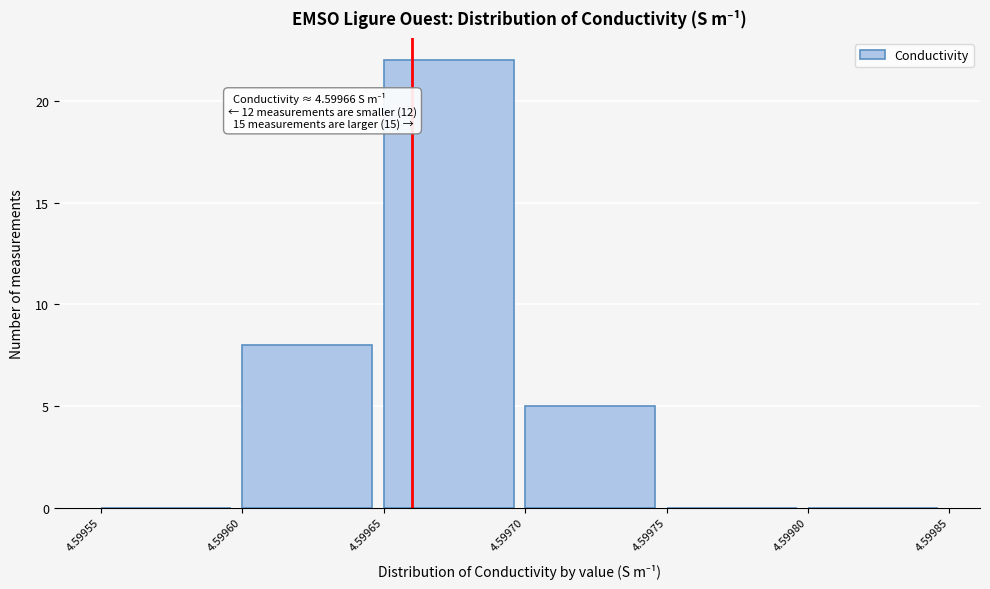

Over which range of the x-axis is the bar tallest?

4.59965 to 4.59970